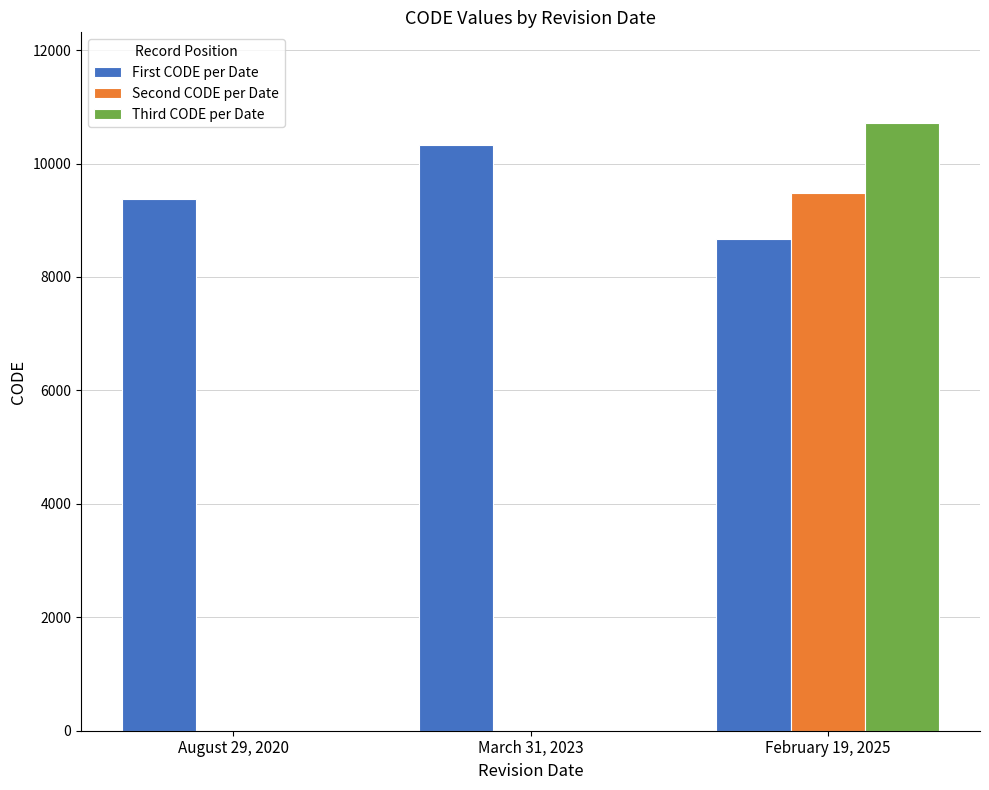

Between March 31, 2023 and February 19, 2025, which series saw the biggest shift?

Third CODE per Date